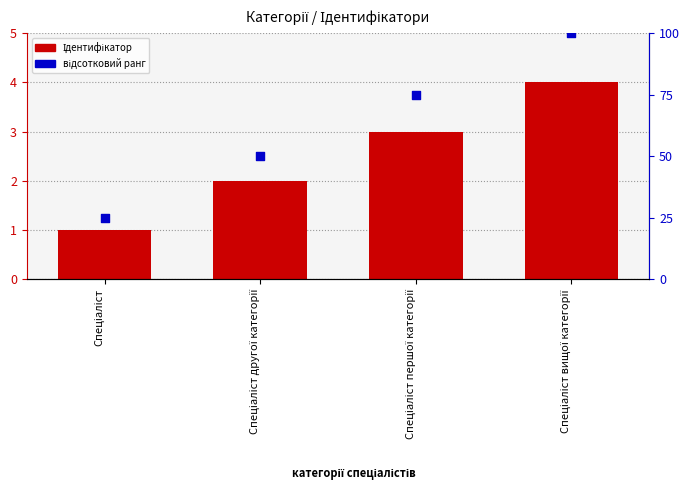

At which category is the sum across all series the highest?

Спеціаліст вищої категорії